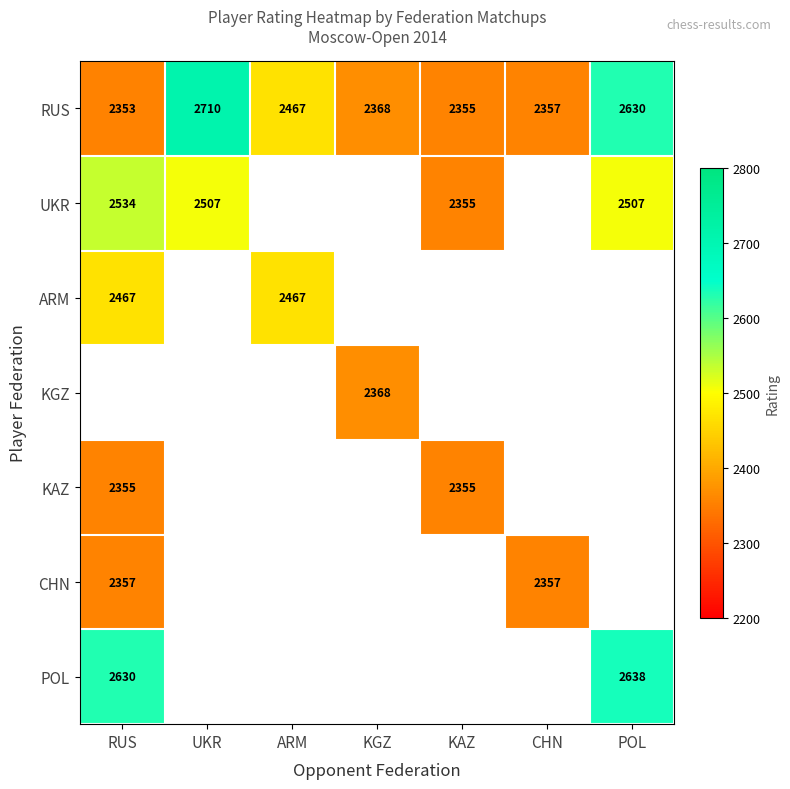

Between RUS and CHN, which is larger?

CHN